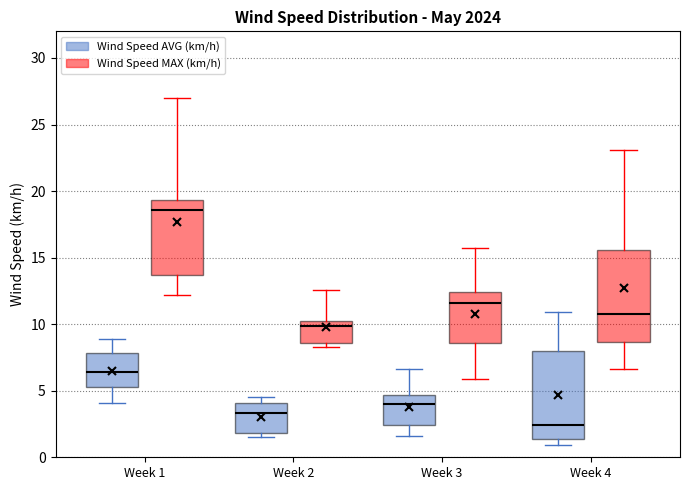

Where does the lower whisker of the box for Week 3 (Wind Speed AVG (km/h)) end on the y-axis? The values are not printed on the chart, so give them approximately, as read against the axis.

1.5